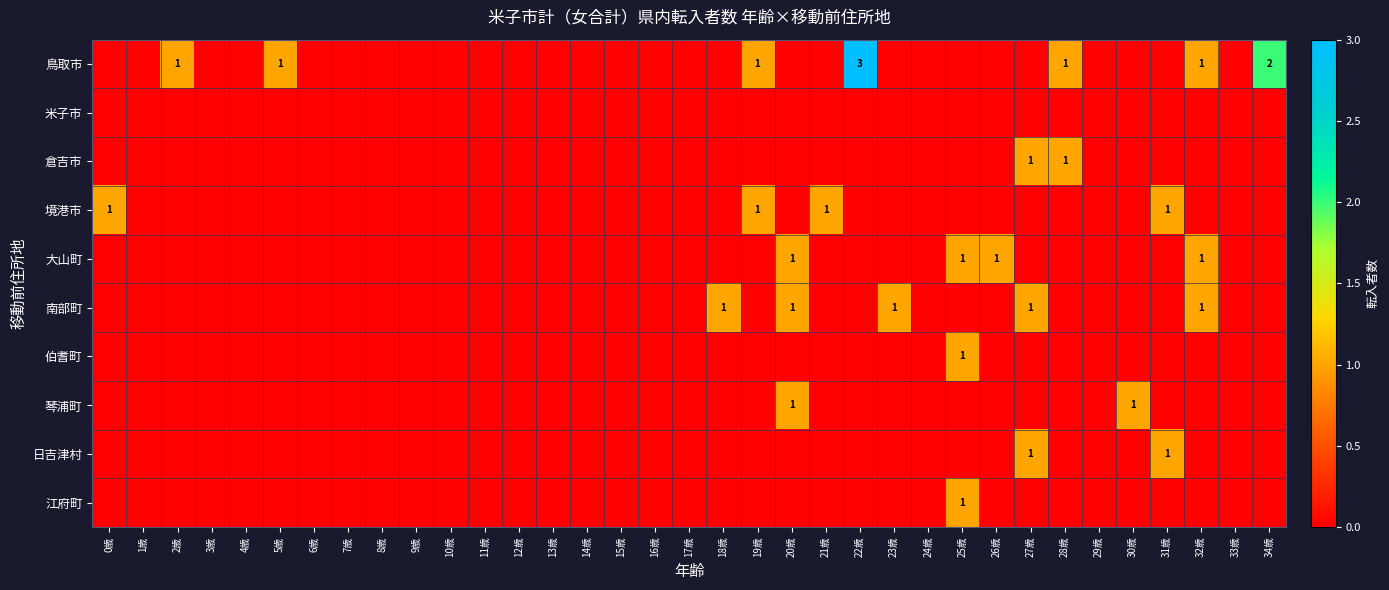

The value of 鳥取市 at 22歳 is 1. True or false?

False